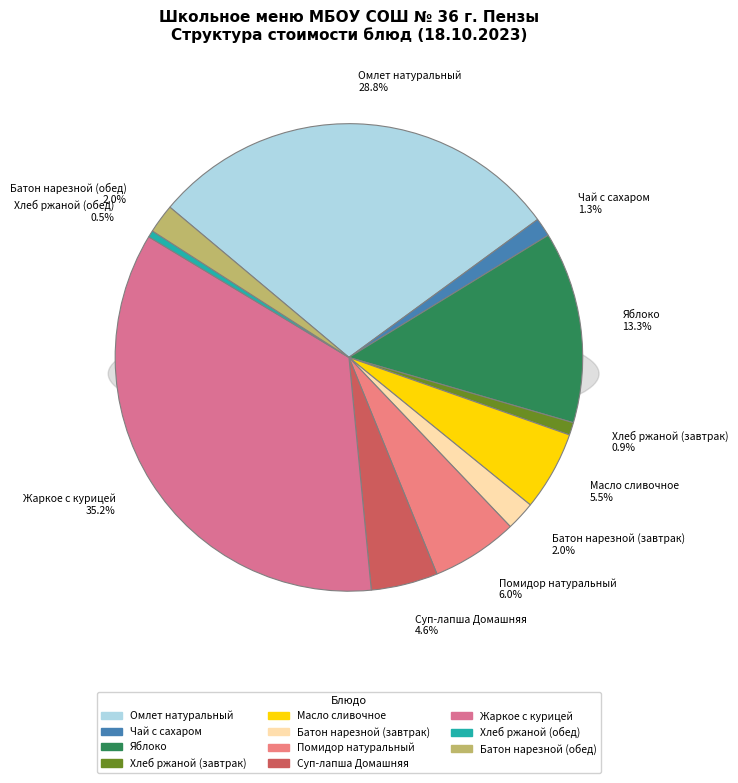

To the nearest percent, what portion does Яблоко represent?

13%